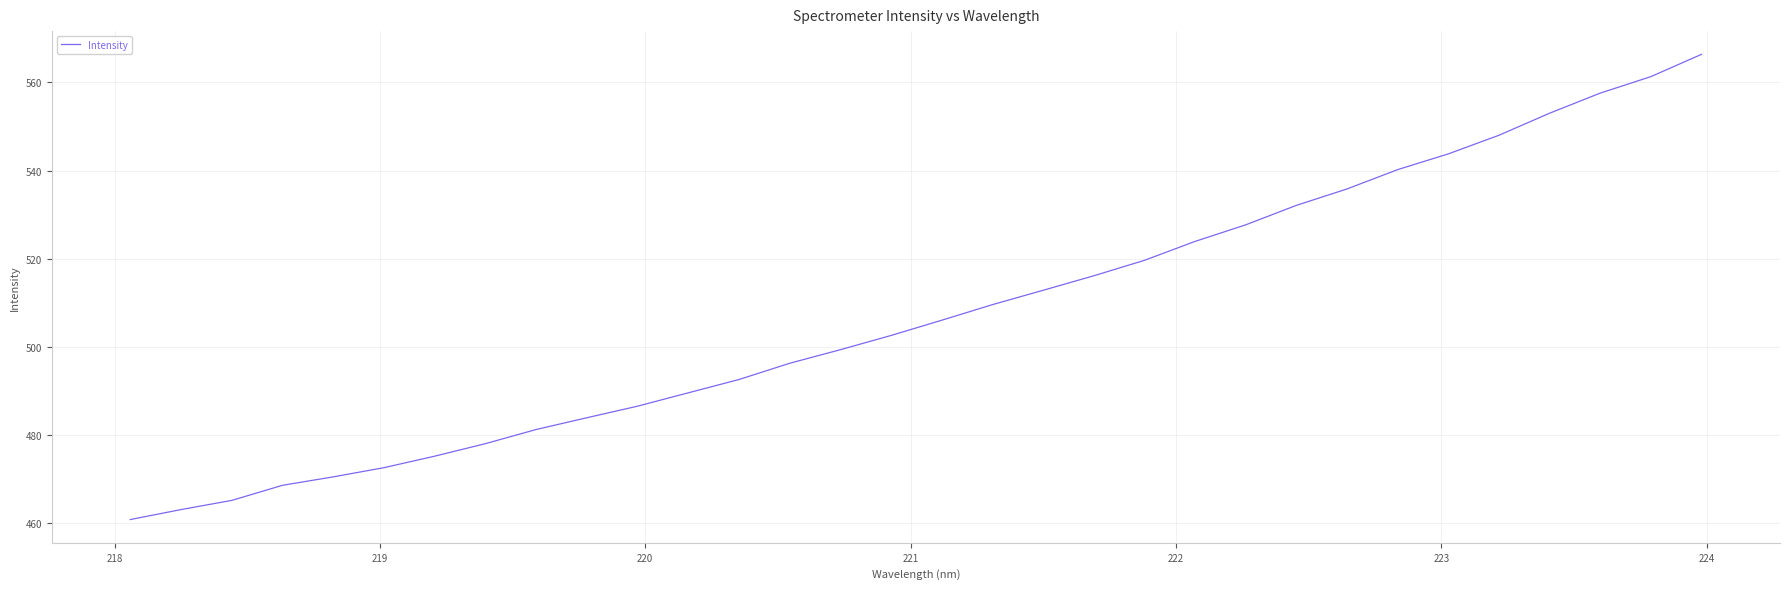

True or false: there are more than 2 points higher than both neighbors.

False